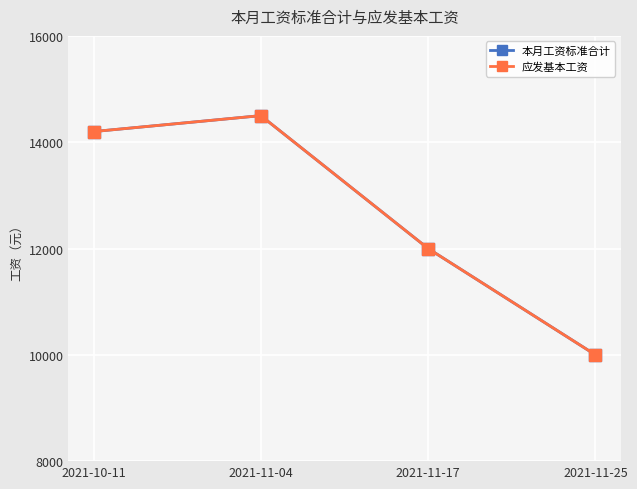

Does the chart have visible grid lines?

Yes